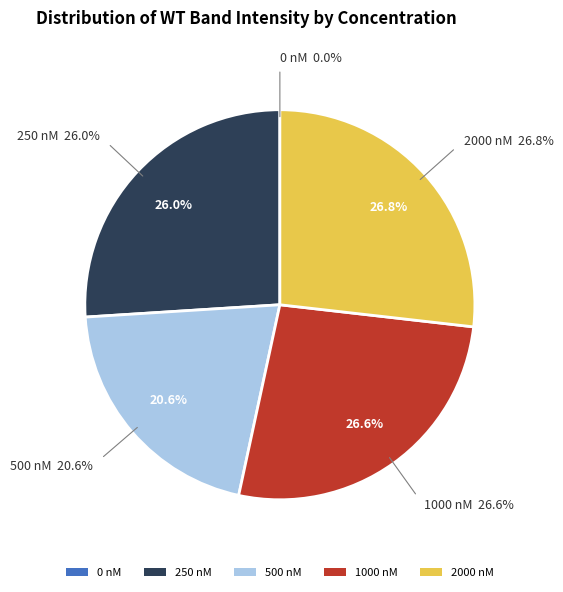

The 250 nM slice represents 26% of the pie. True or false?

True